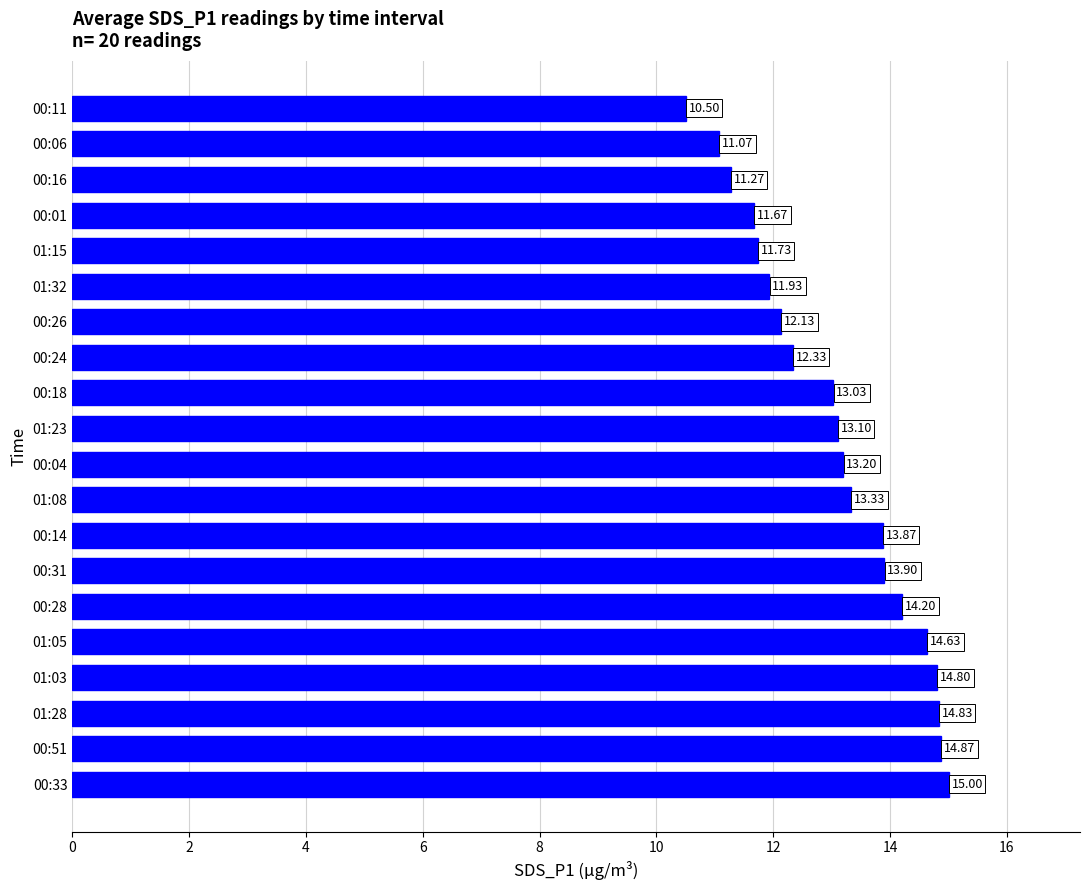

List the labels in order of value, smallest first.

00:11, 00:06, 00:16, 00:01, 01:15, 01:32, 00:26, 00:24, 00:18, 01:23, 00:04, 01:08, 00:14, 00:31, 00:28, 01:05, 01:03, 01:28, 00:51, 00:33